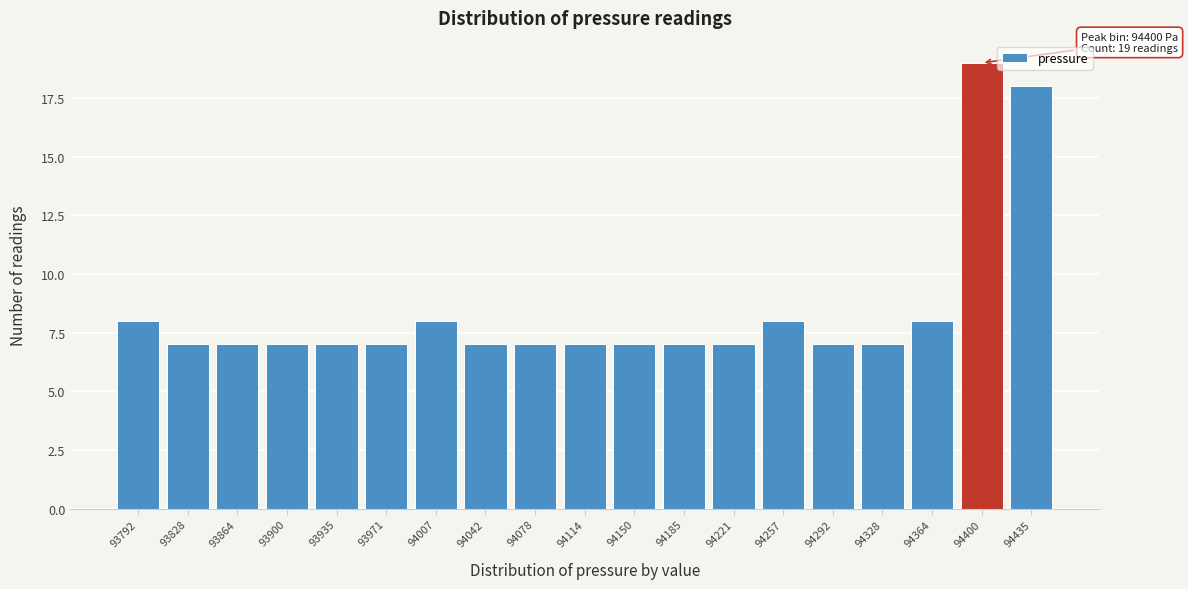

Which range on the x-axis has the tallest bar?

94380 to 94420